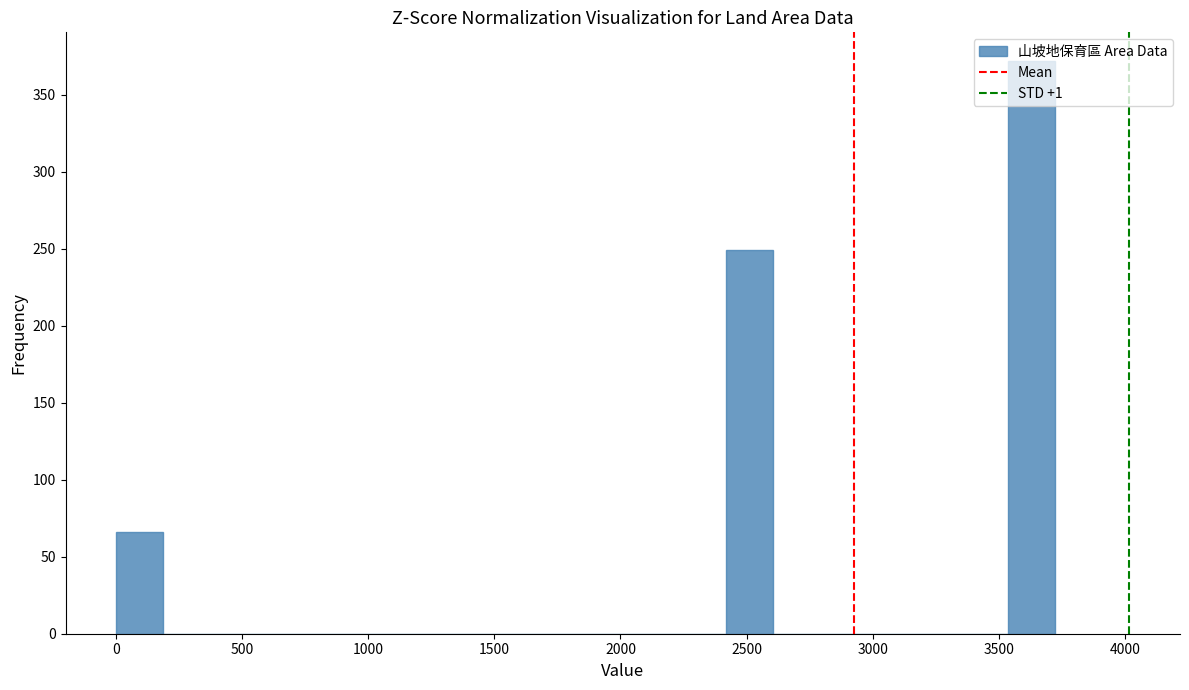

Read against the x-axis, roughly where is the centre of the tallest bar?

3650